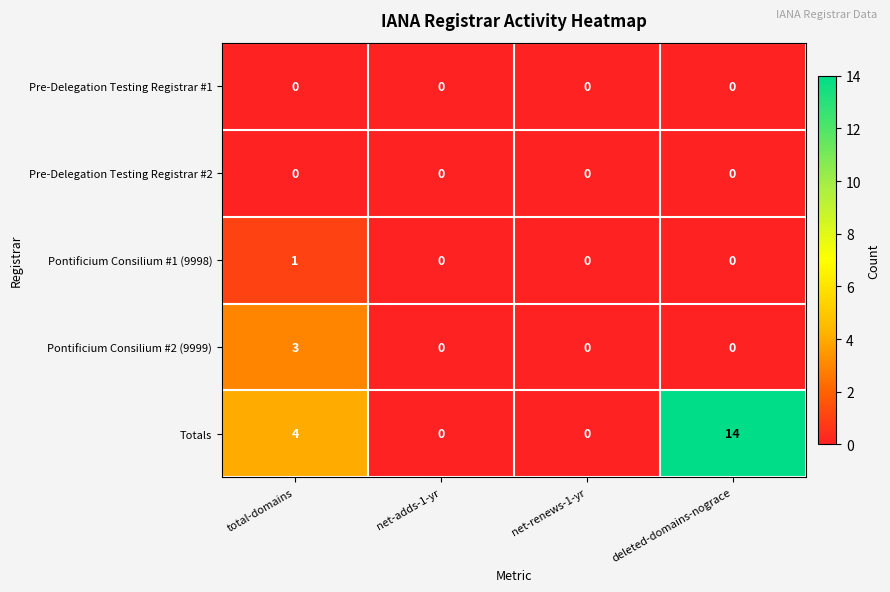

What is the difference between the maximum and second lowest values in the Pontificium Consilium #2 (9999) series?

3